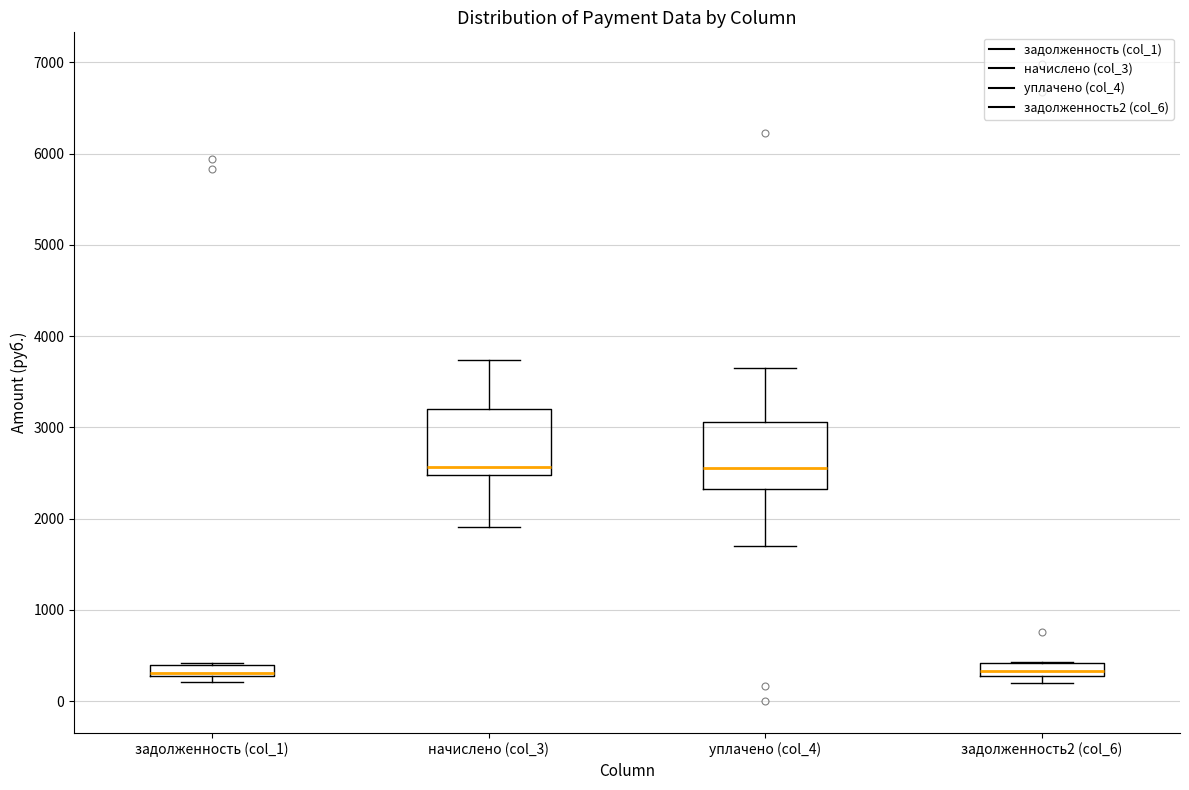

Where does the lower whisker of the box for уплачено (col_4) end on the y-axis? The values are not printed on the chart, so give them approximately, as read against the axis.

1700